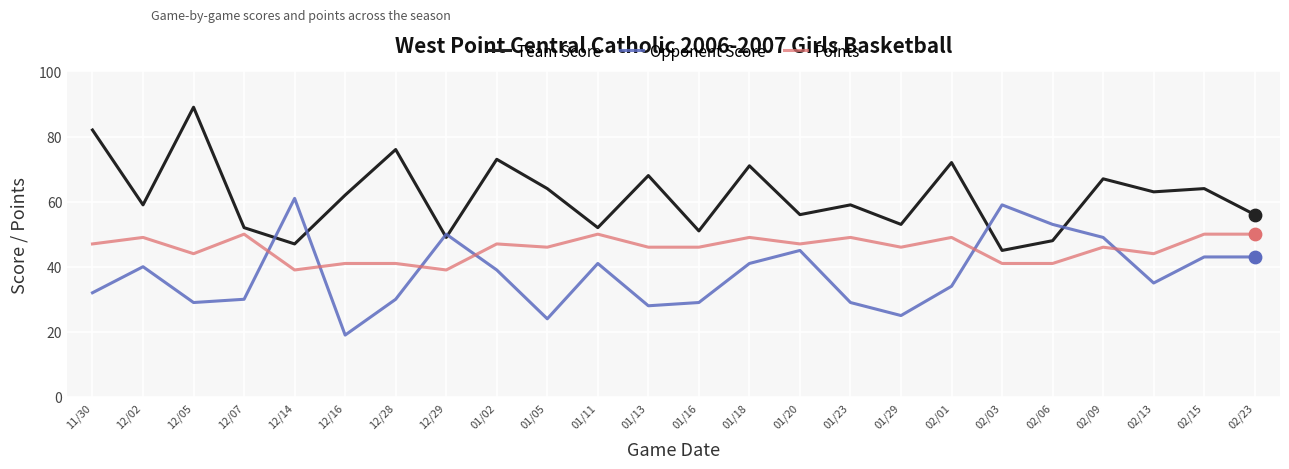

Which series has the largest total across all categories?

Team Score